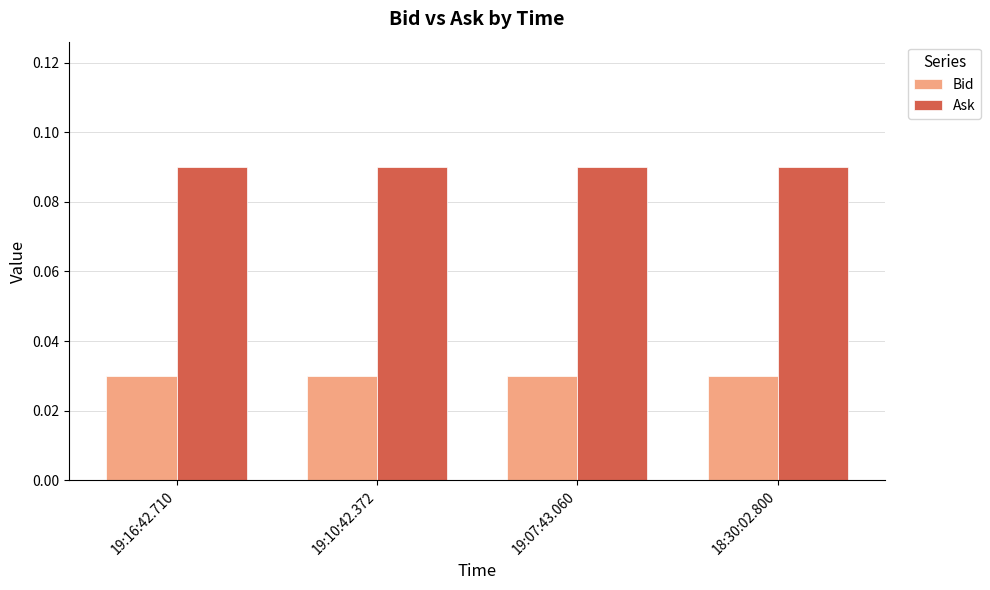

Which series has the largest total across all categories?

Ask